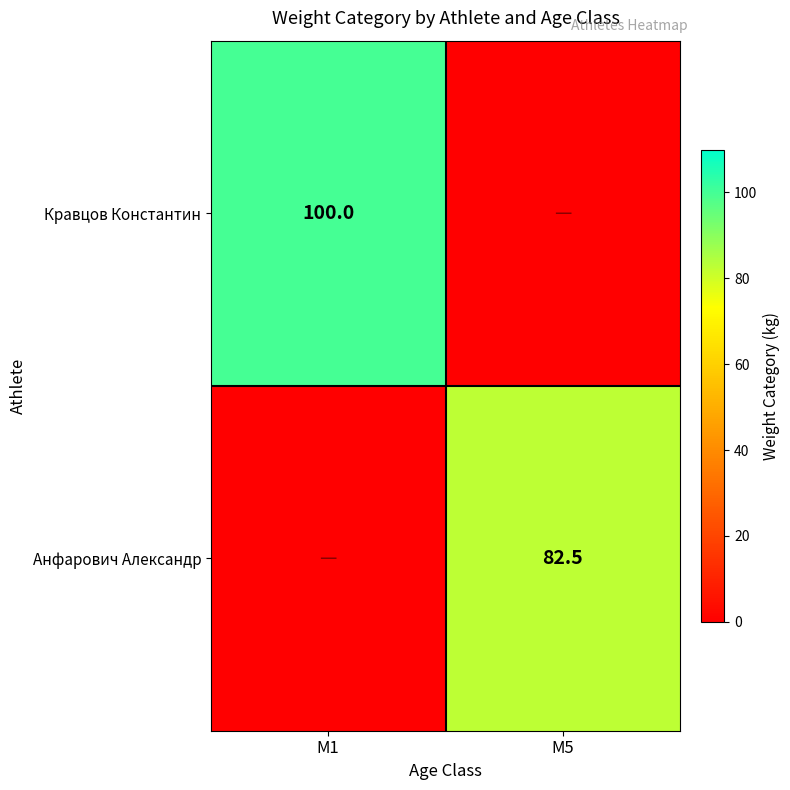

The value of Анфарович Александр at M5 is 133.3. True or false?

False